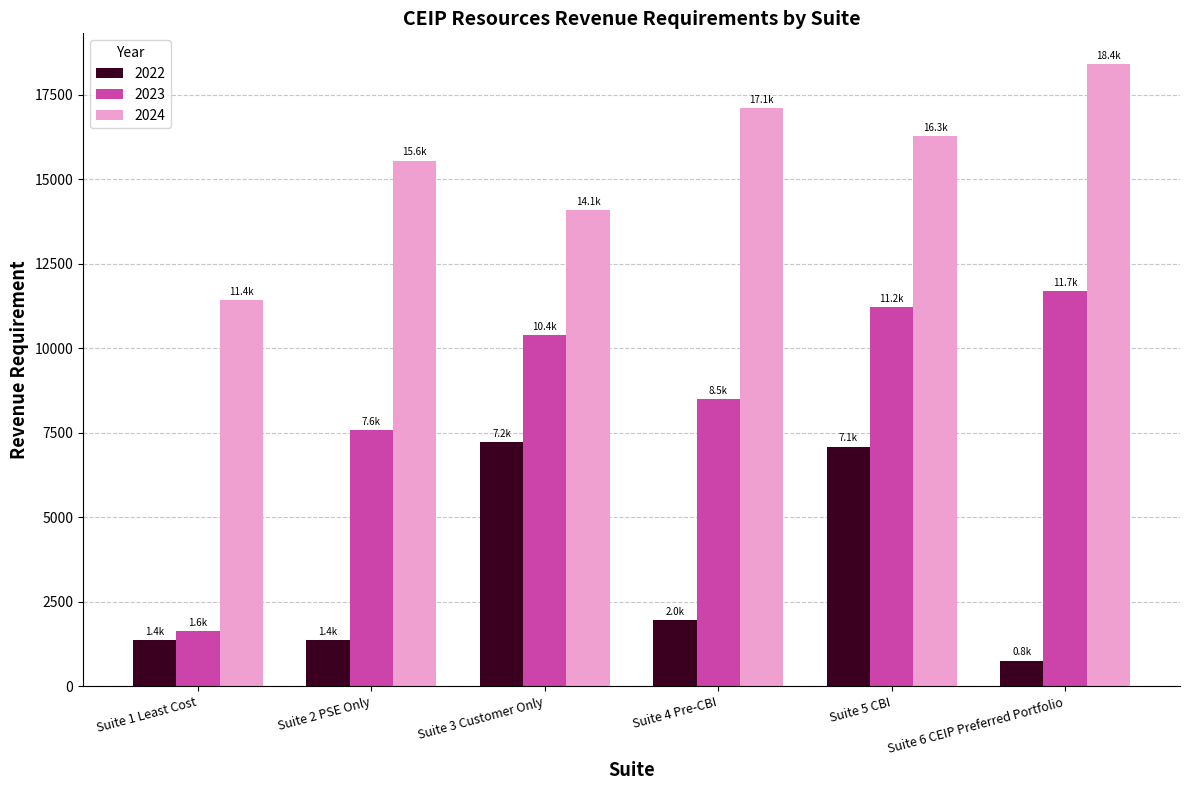

What are all the series names shown in the legend?

2022, 2023, 2024